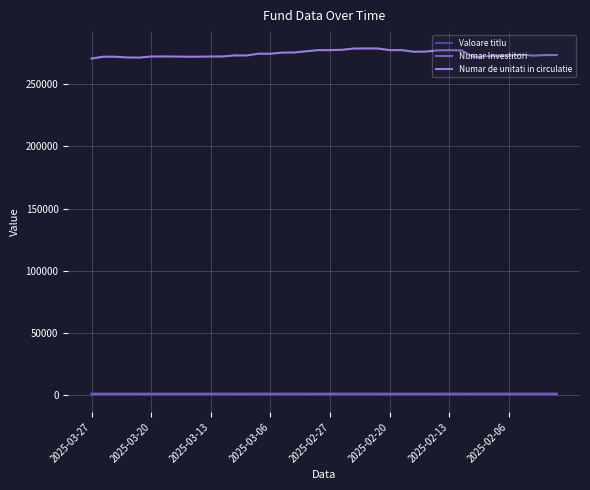

What is the greatest value displayed?

278977.0